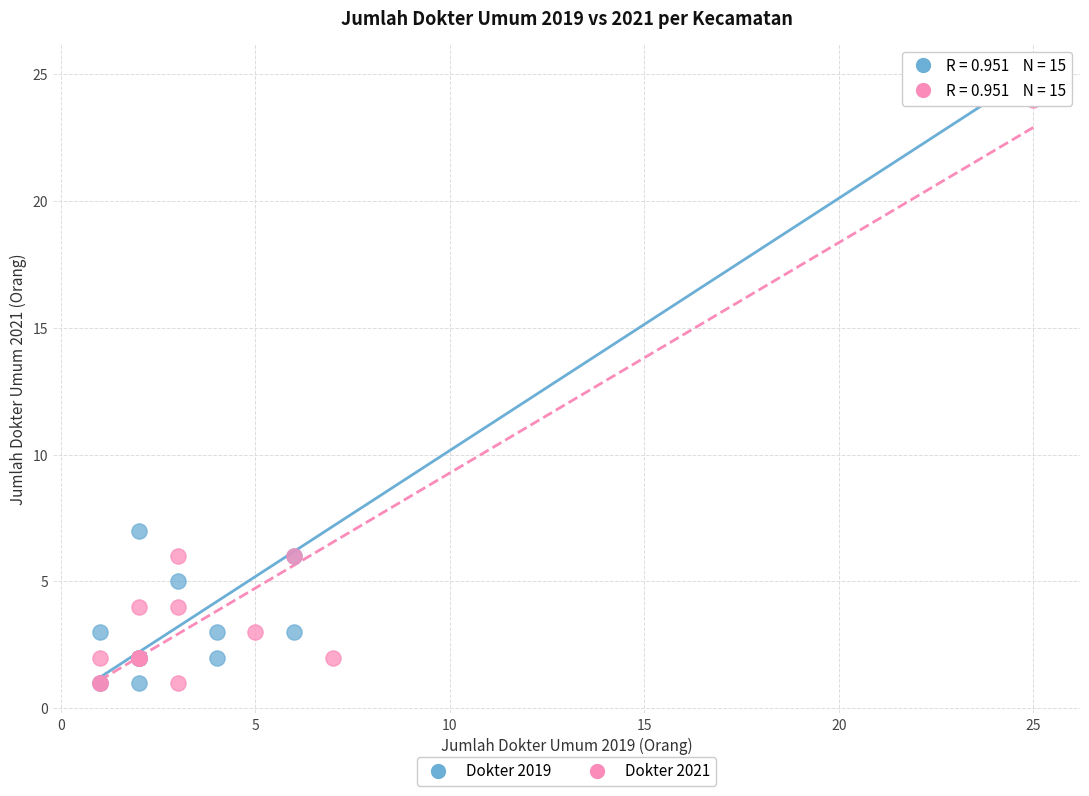

Which series has the largest Y range (max minus min)?

Dokter 2019